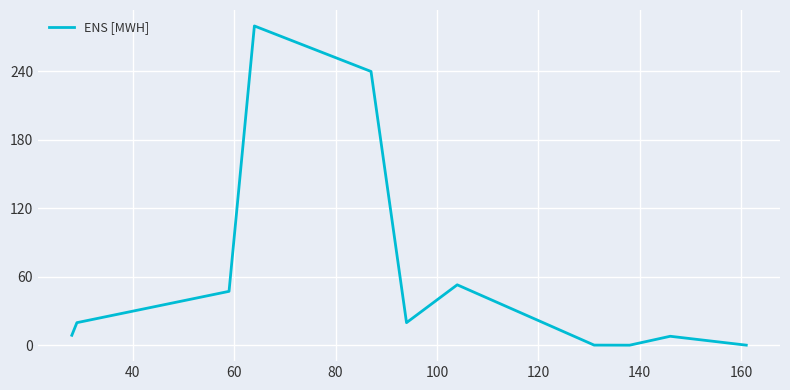

What is the maximum value shown in the chart?

279.7